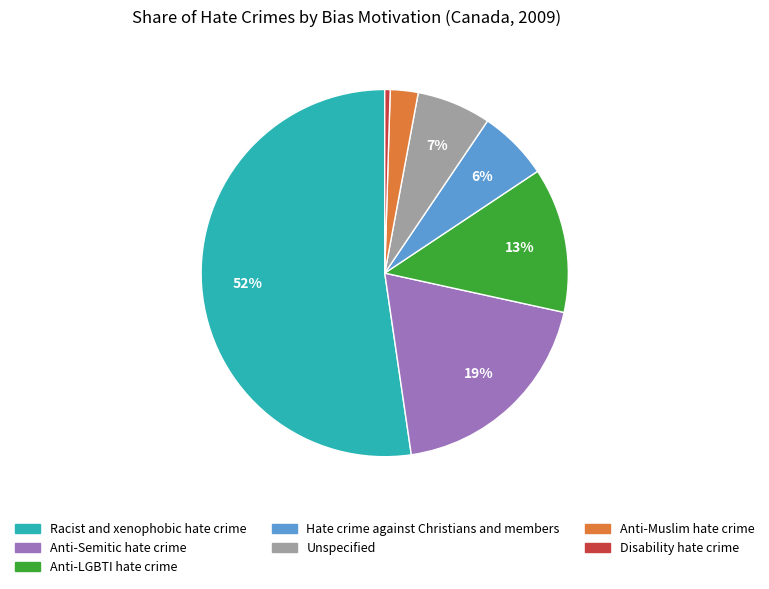

Is it true that Anti-LGBTI hate crime is 22% of the pie?

False